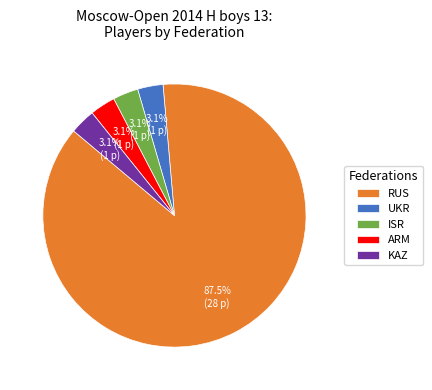

To the nearest percent, what portion does KAZ represent?

3%